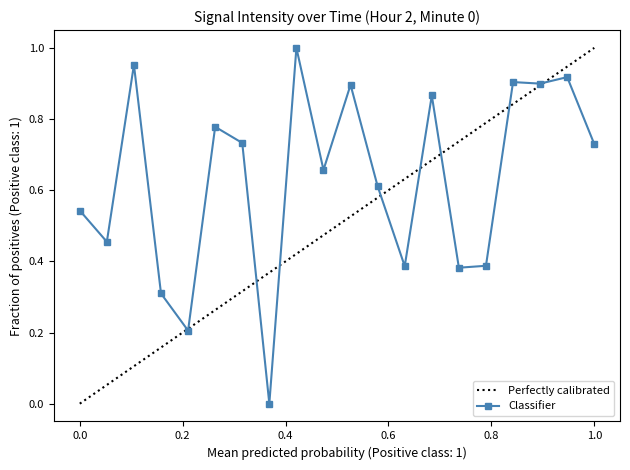

What is the difference between the maximum and second lowest values?

0.8